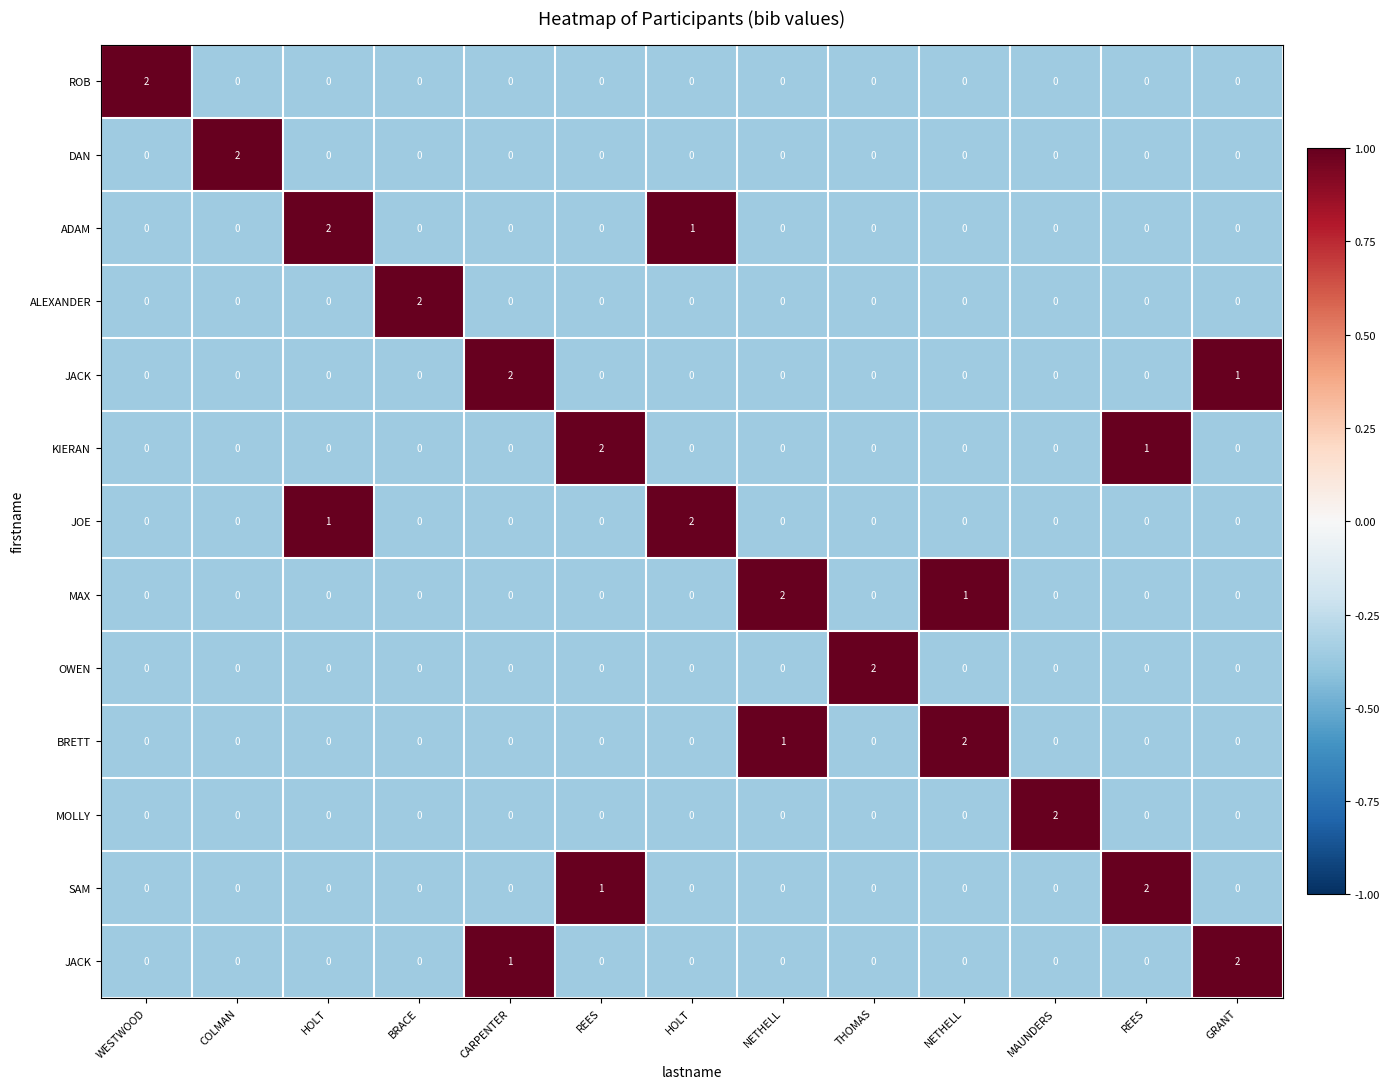

At which category does the chart reach its minimum across all series?

COLMAN